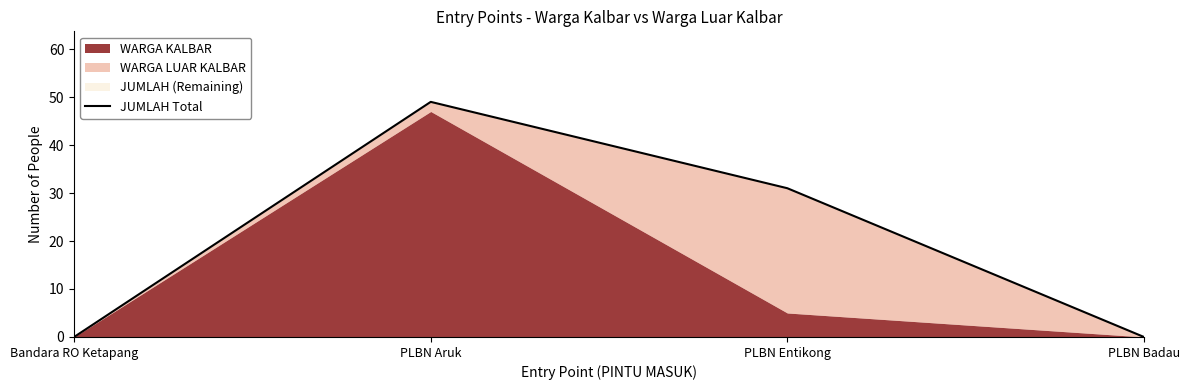

Reading left to right, list all the values displayed in this chart.

Bandara RO Ketapang=0	PLBN Aruk=49	PLBN Entikong=31	PLBN Badau=0